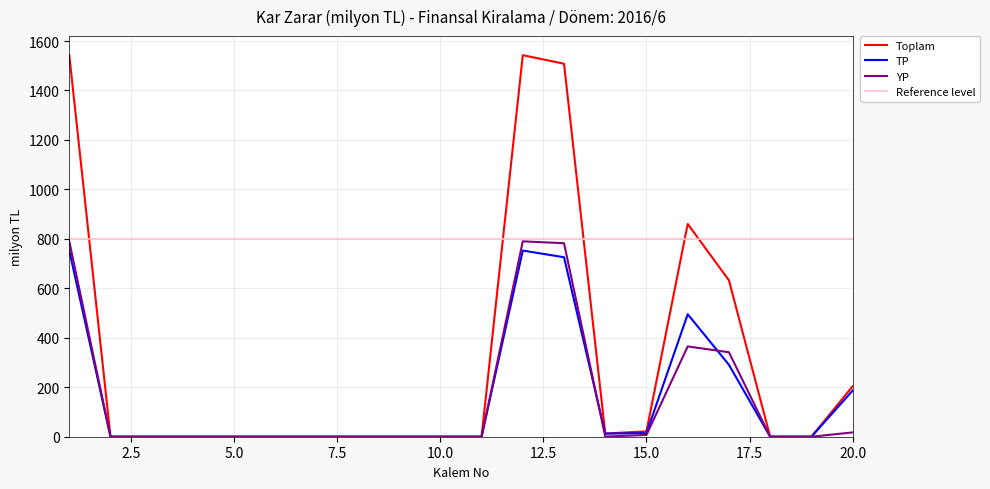

Which series has the largest total across all categories?

Toplam